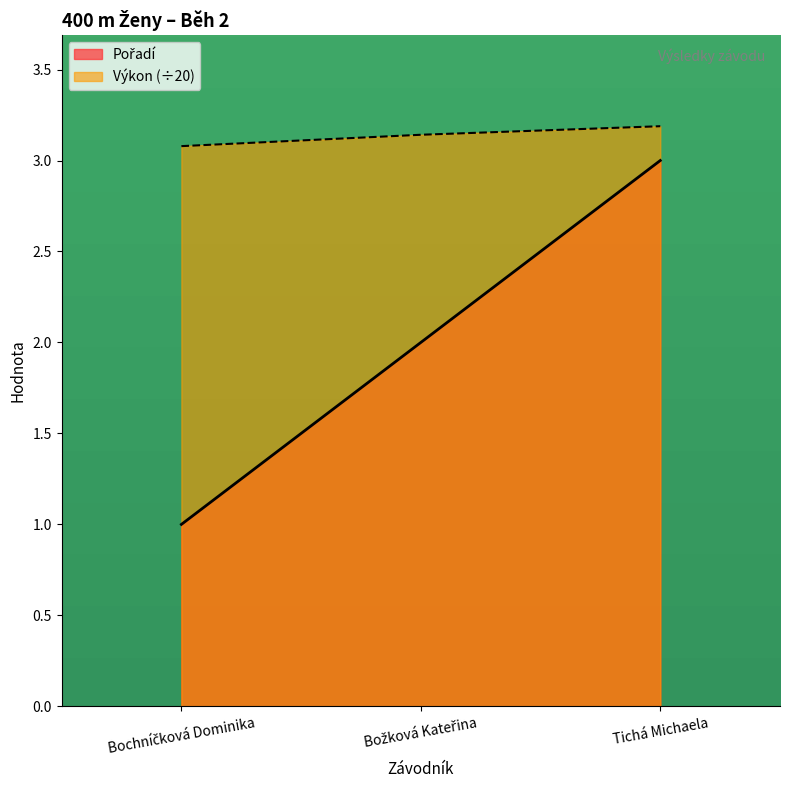

What is the label of the 2nd point from the right?

Božková Kateřina